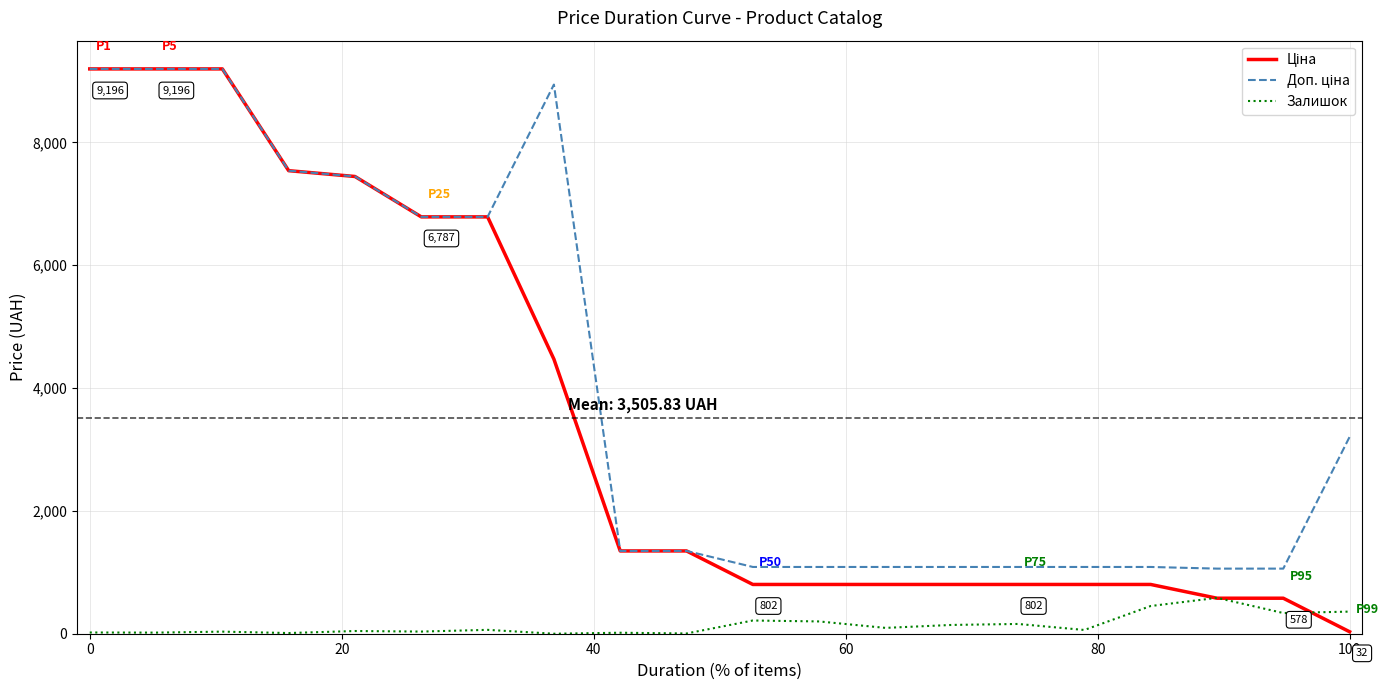

What is the maximum value shown in the chart?

9196.3